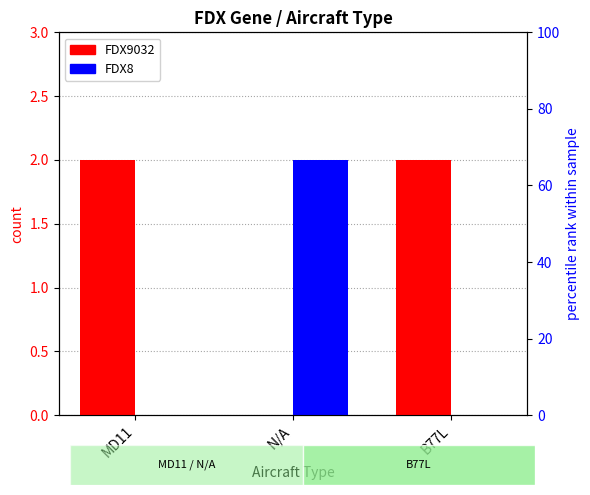

At how many categories does at least one series exceed 0?

3